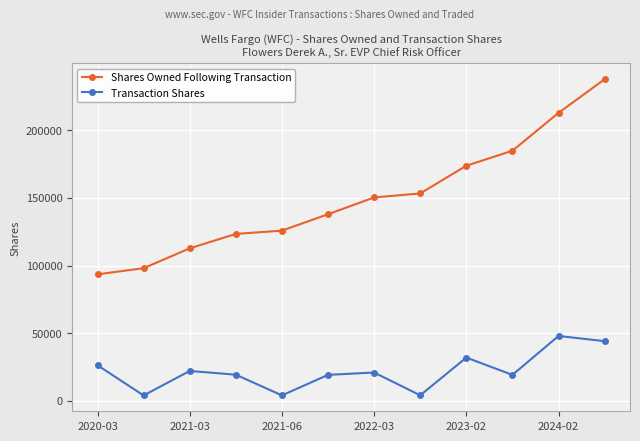

True or false: Transaction Shares and Shares Owned Following Transaction intersect in this chart.

False